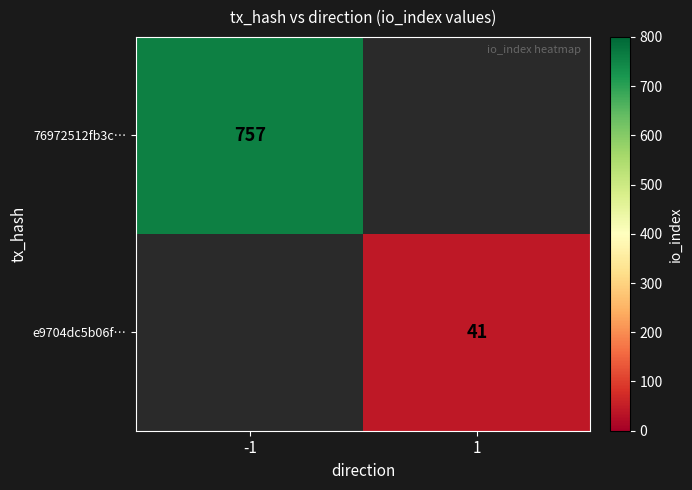

Is the value of 76972512fb3c… at -1 greater than the value of e9704dc5b06f… at 1?

Yes